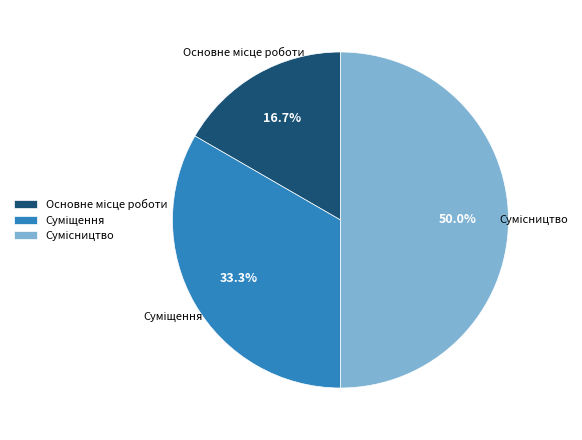

How many slices are in this pie chart?

3